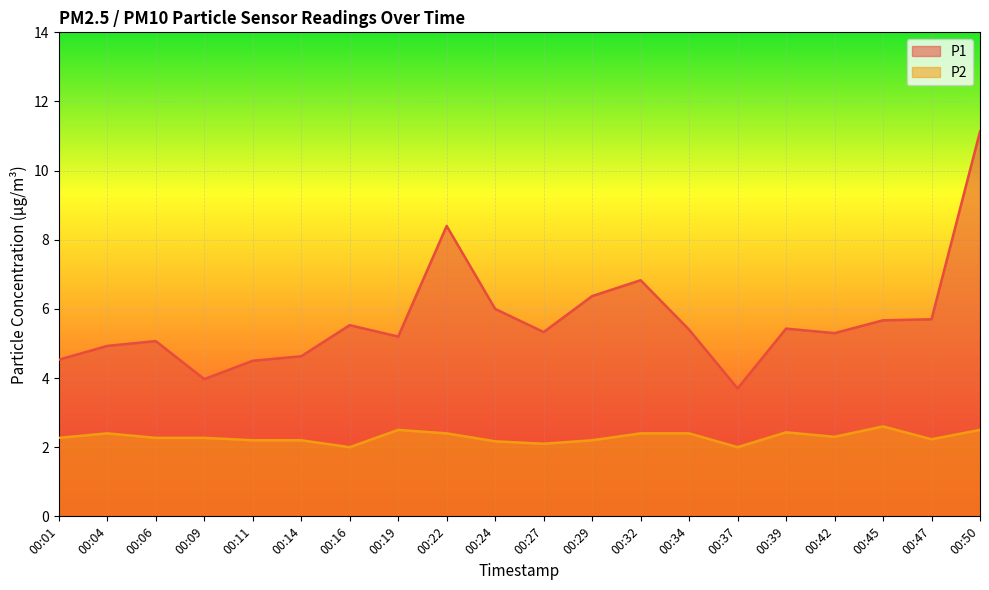

True or false: P2 has more than 1 interior local peaks.

True